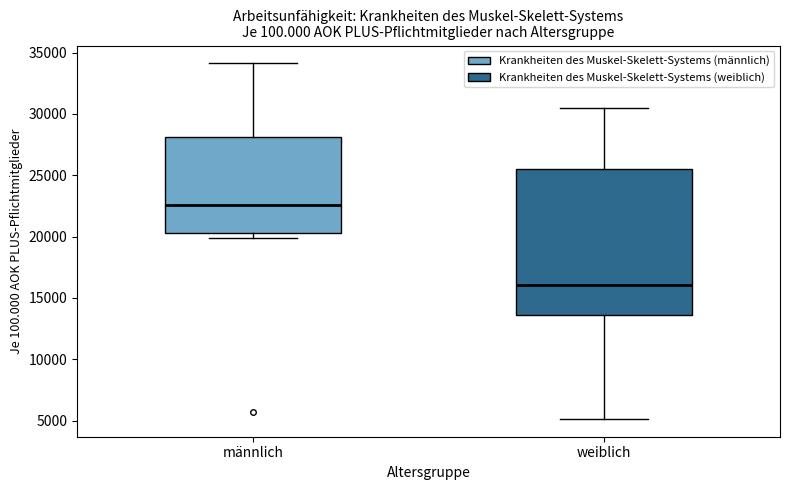

Which box's median line is the highest?

männlich